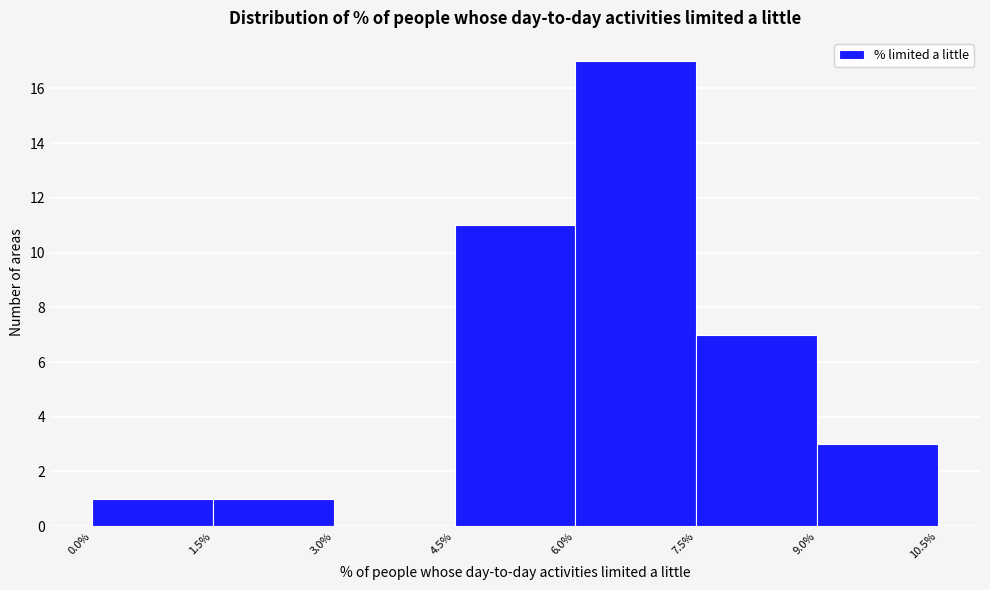

Over which range of the x-axis is the bar tallest?

6.0% to 7.5%